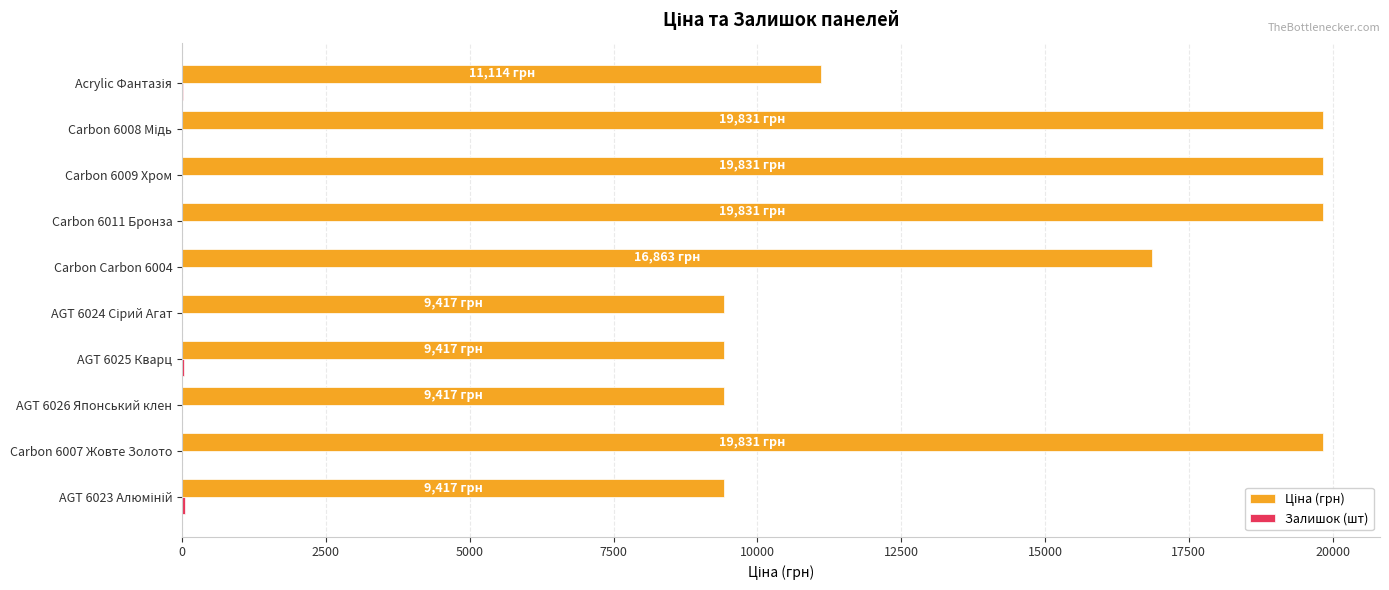

What is the maximum value shown in the chart?

19831.1